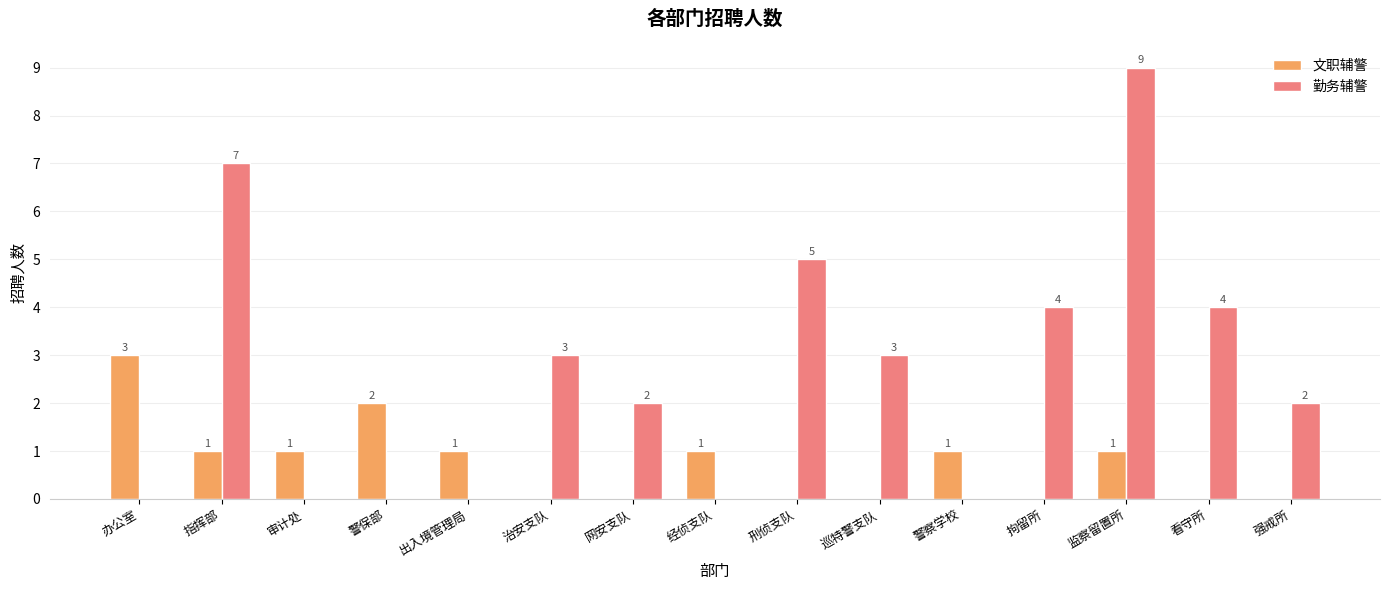

Which series has the largest total across all categories?

勤务辅警